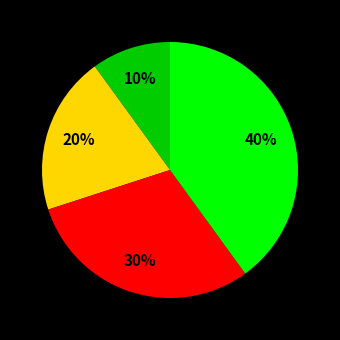

To the nearest percent, what is the average slice percentage?

25%